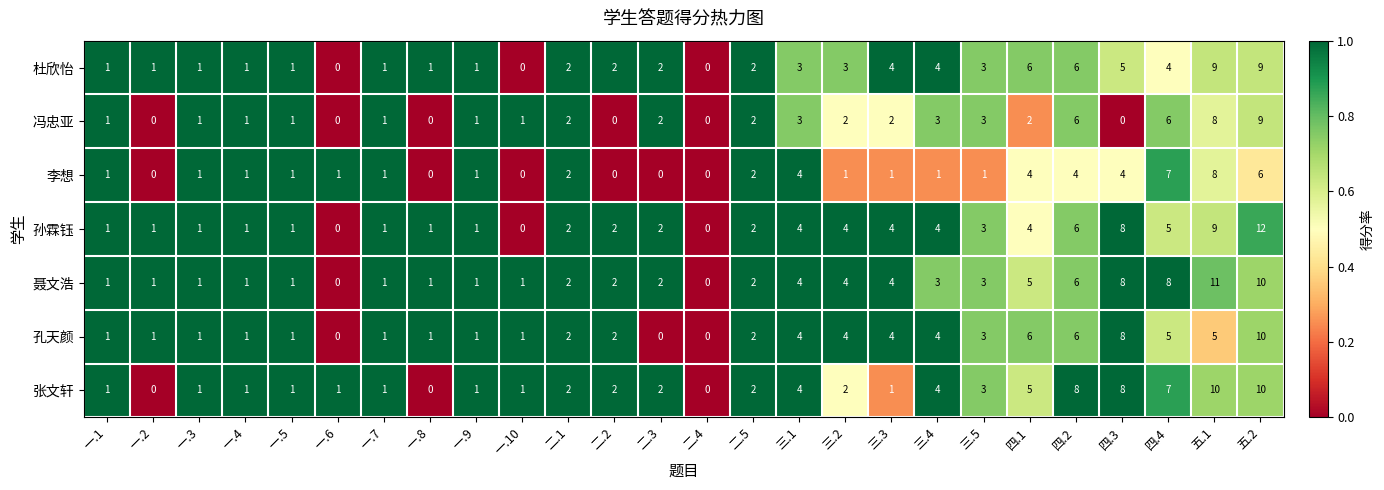

What is the greatest value displayed?

12